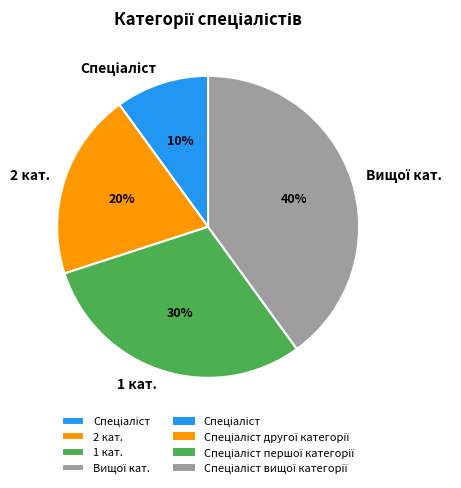

Does 2 кат. represent more than half of the total?

No